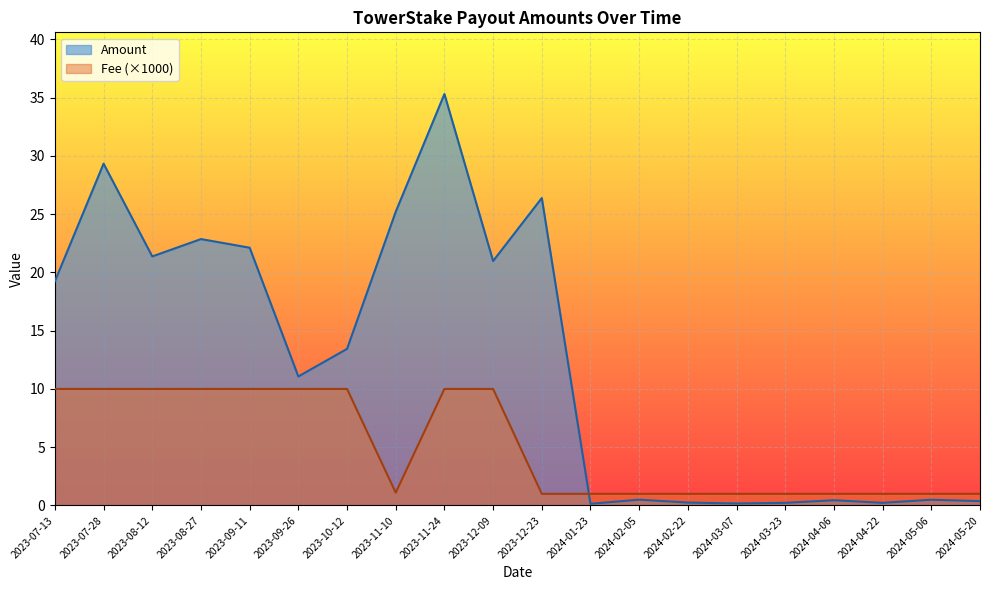

What is the minimum value shown in the chart?

0.1